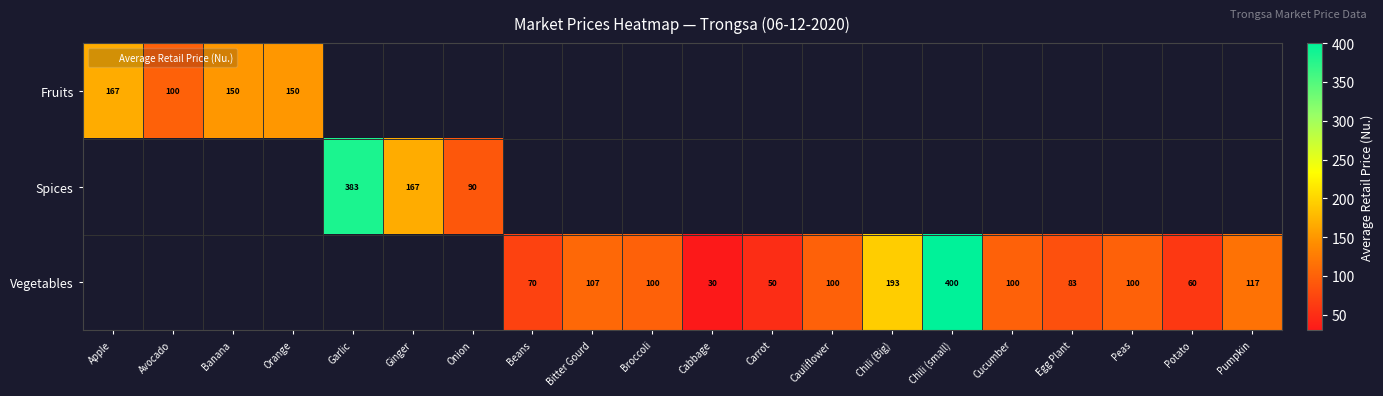

How many data points does each series have?

20